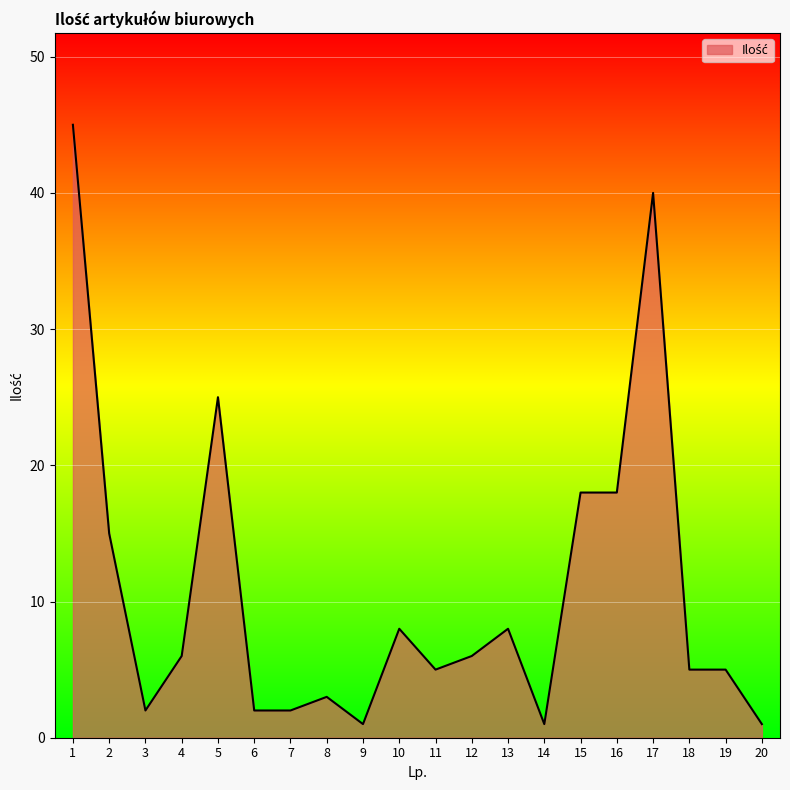

Reading left to right, extract all data points from this chart.

1=45	2=15	3=2	4=6	5=25	6=2	7=2	8=3	9=1	10=8	11=5	12=6	13=8	14=1	15=18	16=18	17=40	18=5	19=5	20=1